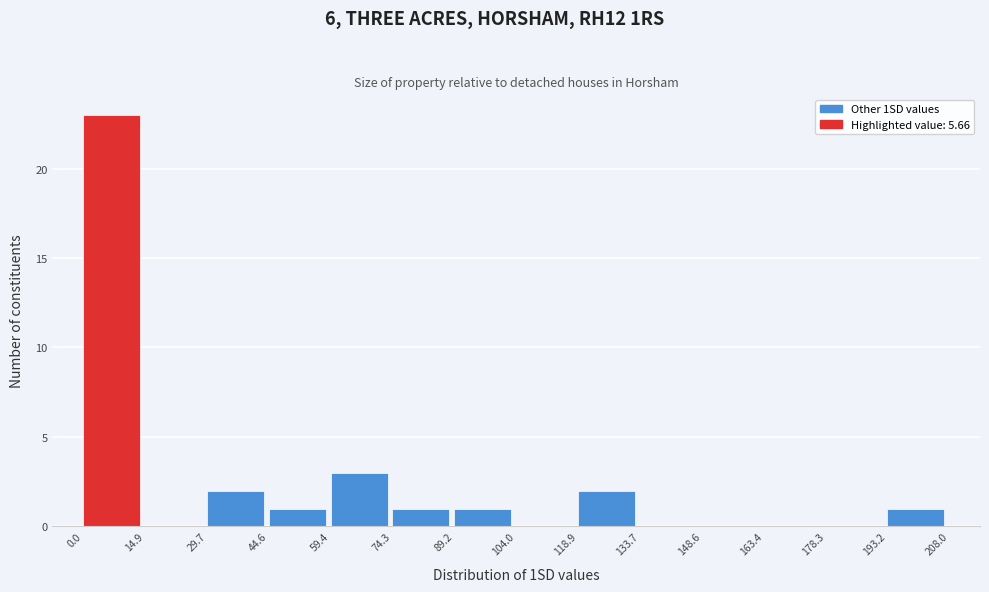

Which range on the x-axis has the tallest bar?

0.0 to 14.9